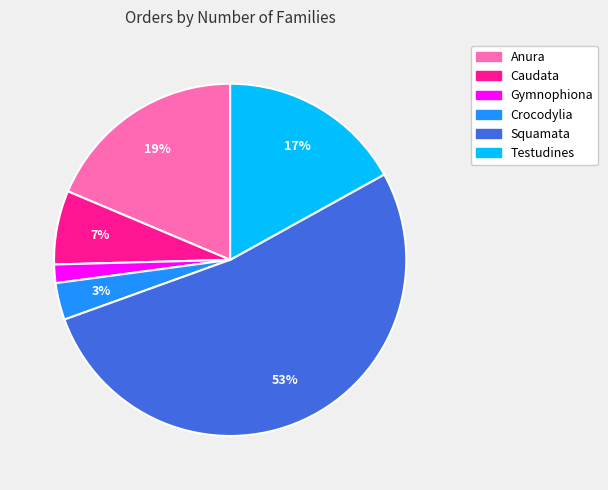

Is there any slice that represents more than half of the pie?

Yes